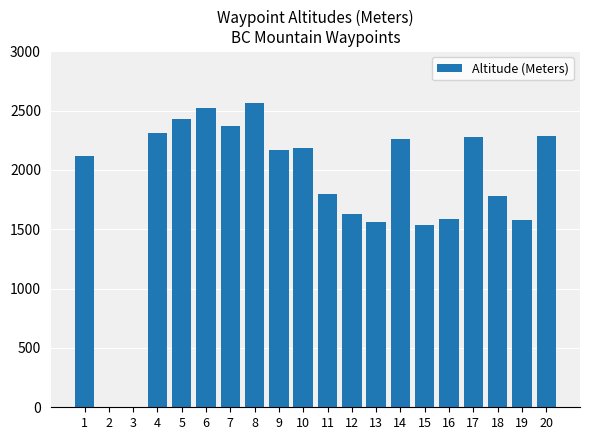

The value at 10 is 800. True or false?

False